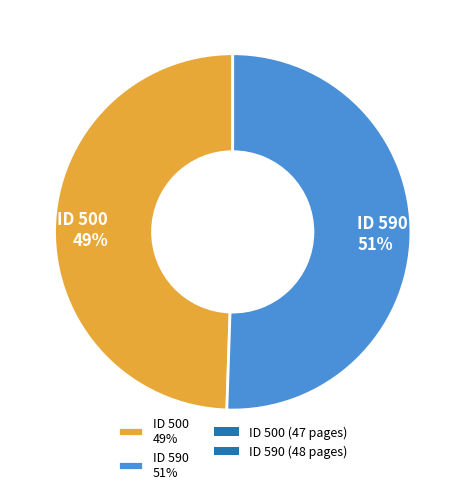

What percentage is the ID 500 49% slice, to the nearest percent?

49%